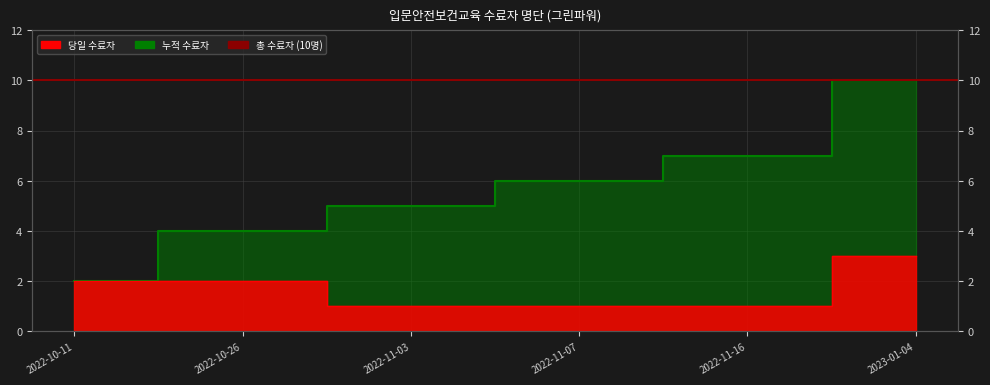

Reading left to right, what are all the values shown in this chart?

2022-10-11=2	2022-10-26=2	2022-11-03=1	2022-11-07=1	2022-11-16=1	2023-01-04=3